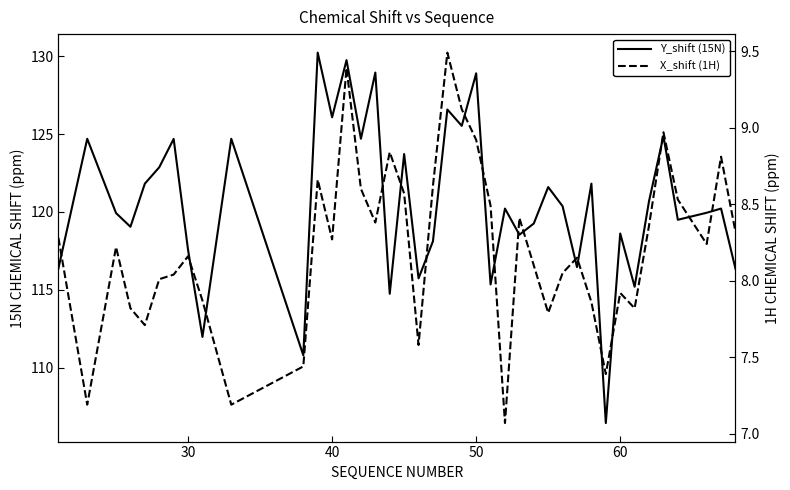

At how many categories does at least one series exceed 74?

40